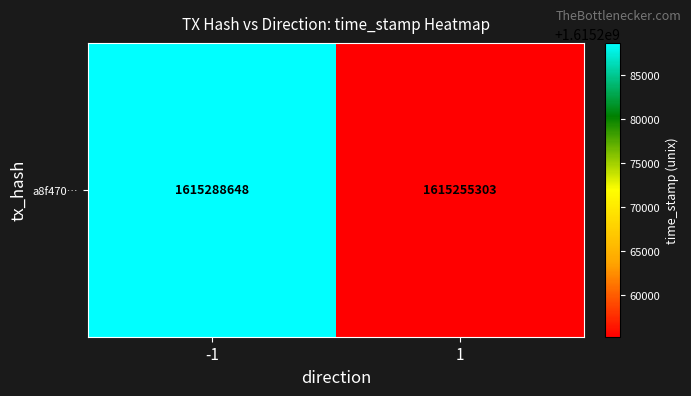

How many distinct data groups are displayed?

1